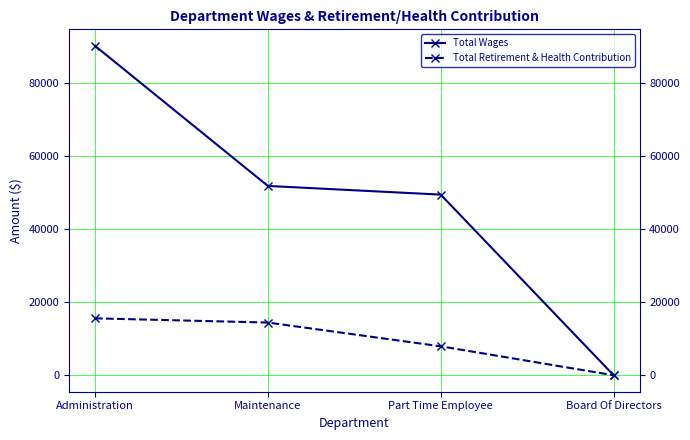

The Total Wages series shows 0 at Board Of Directors. True or false?

True